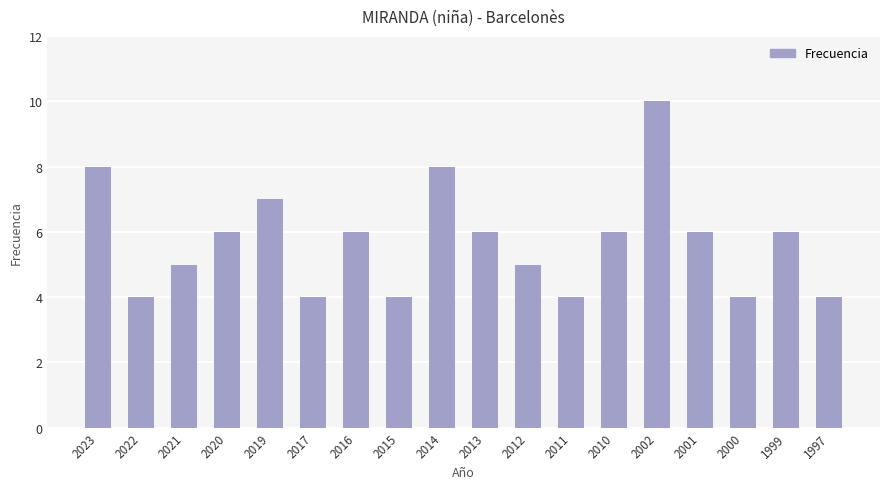

Reading left to right, list all the values displayed in this chart.

2023=8	2022=4	2021=5	2020=6	2019=7	2017=4	2016=6	2015=4	2014=8	2013=6	2012=5	2011=4	2010=6	2002=10	2001=6	2000=4	1999=6	1997=4